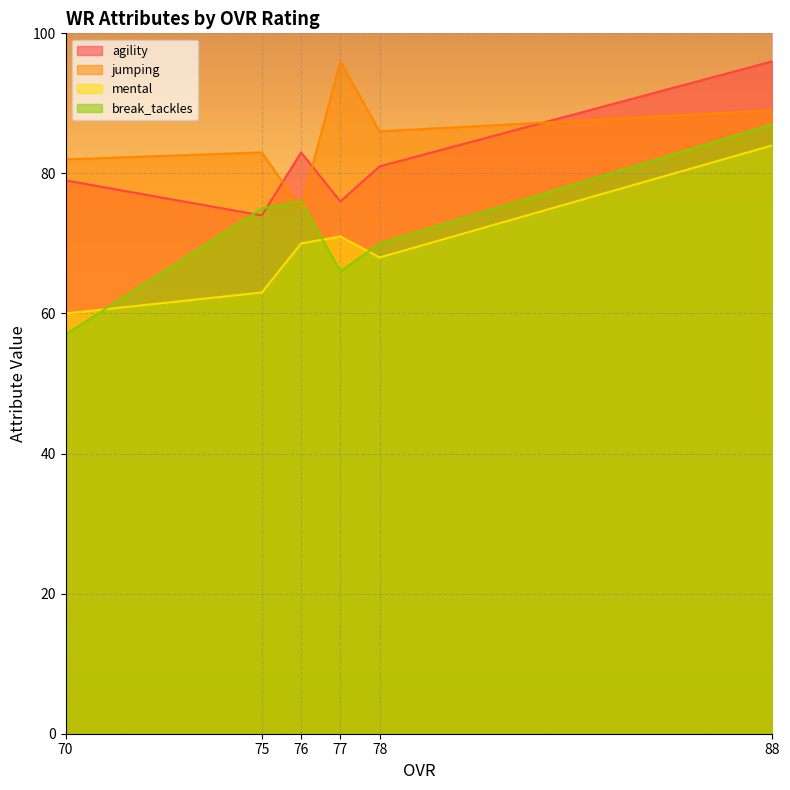

What is the difference between the second highest and second lowest values in the jumping series?

7